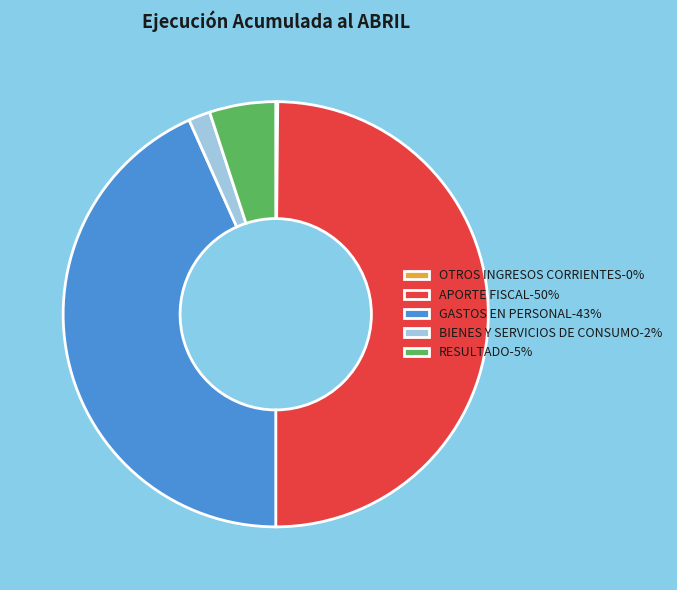

Does RESULTADO-5% represent more than half of the total?

No